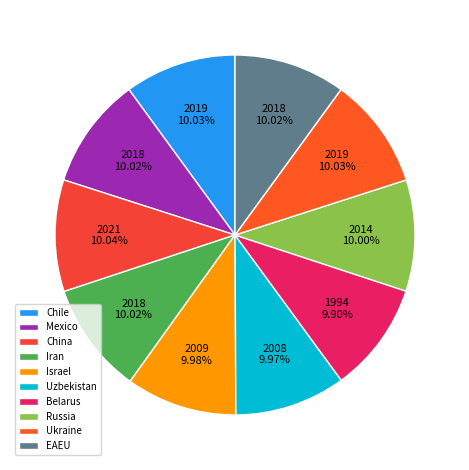

What percentage is the Ukraine slice, to the nearest percent?

10%